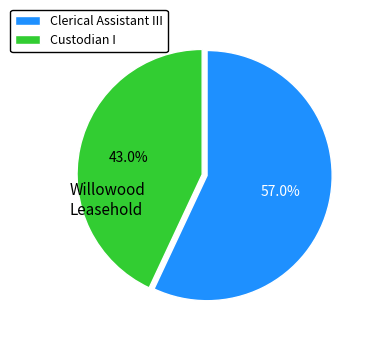

What is the ratio of the value at Custodian I to the value at Clerical Assistant III?

0.8